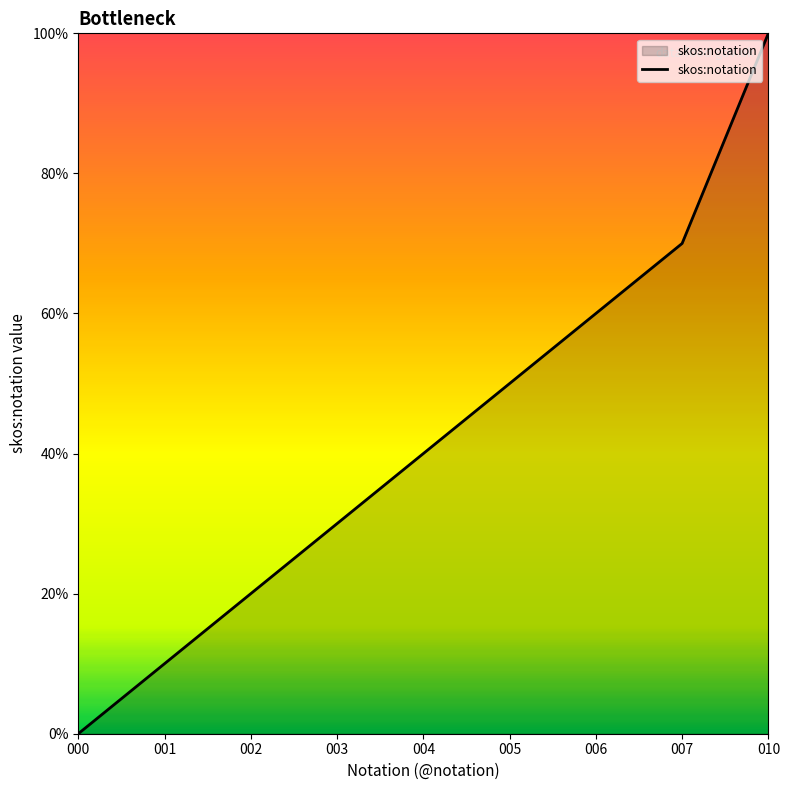

List the labels in order of value, largest first.

010, 007, 006, 005, 004, 003, 002, 001, 000